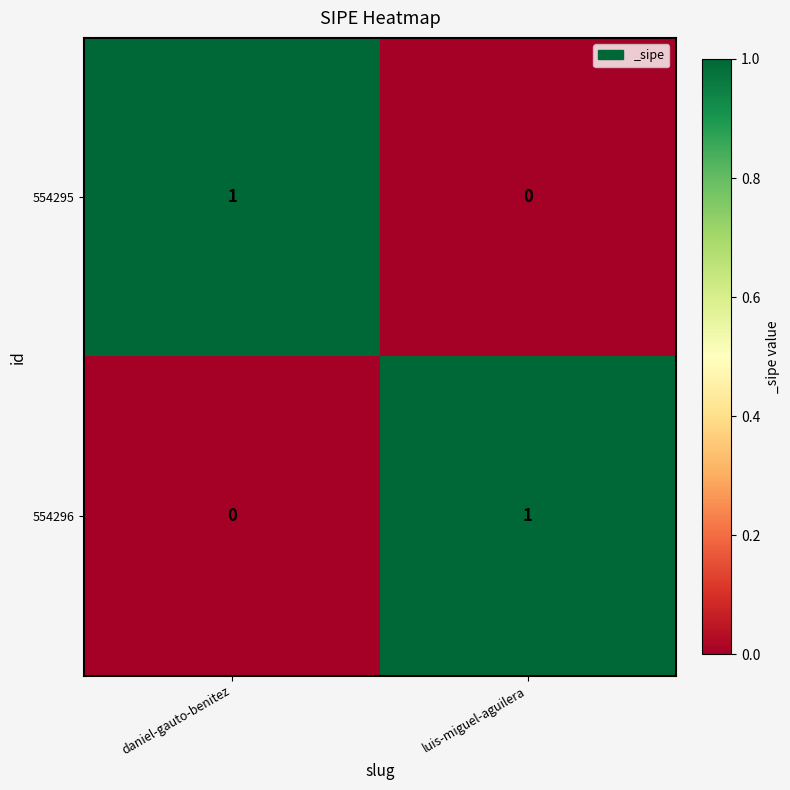

At which label is 554296 closest to 0?

daniel-gauto-benitez